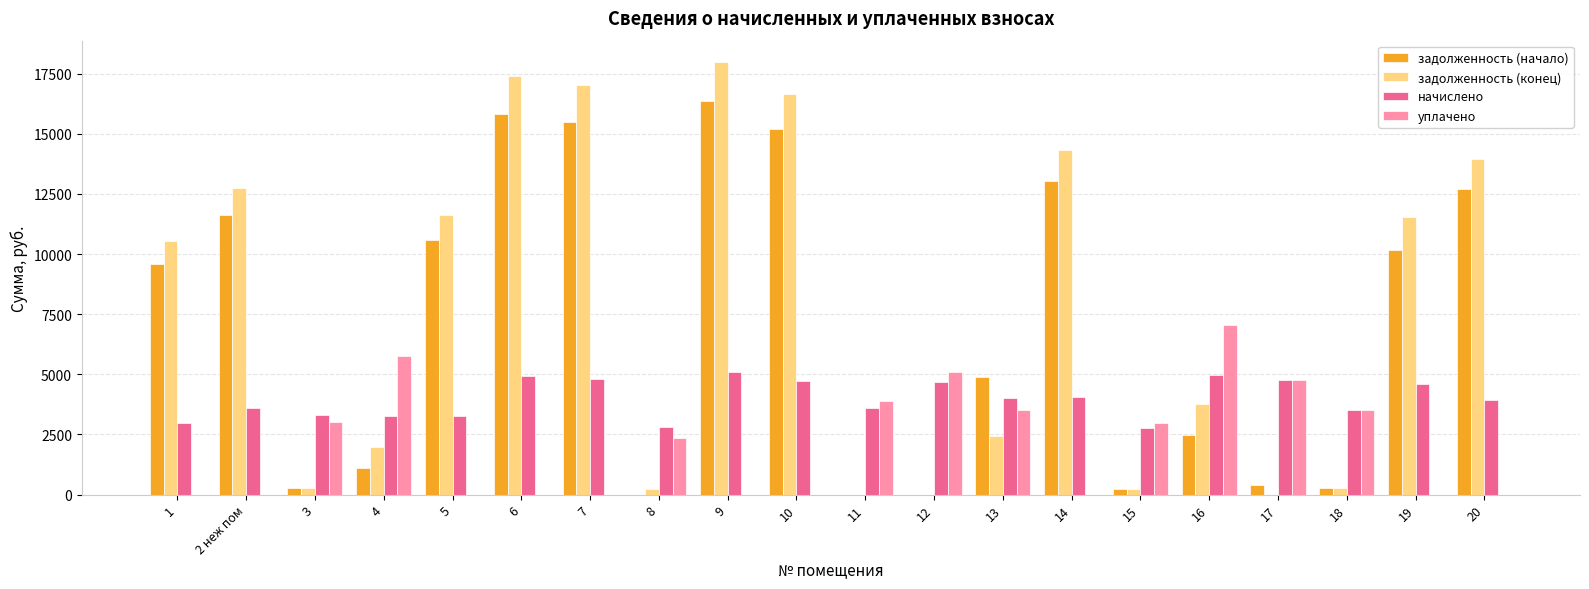

How many values in the задолженность (конец) series exceed 10522?

10